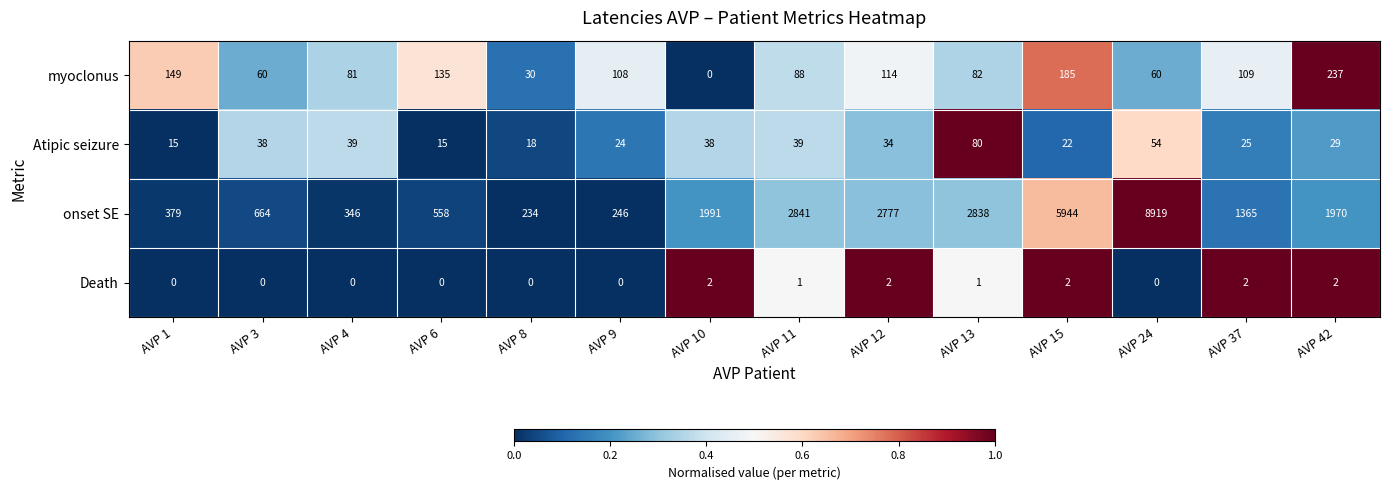

What is the difference between the maximum and second lowest values in the onset SE series?

8673